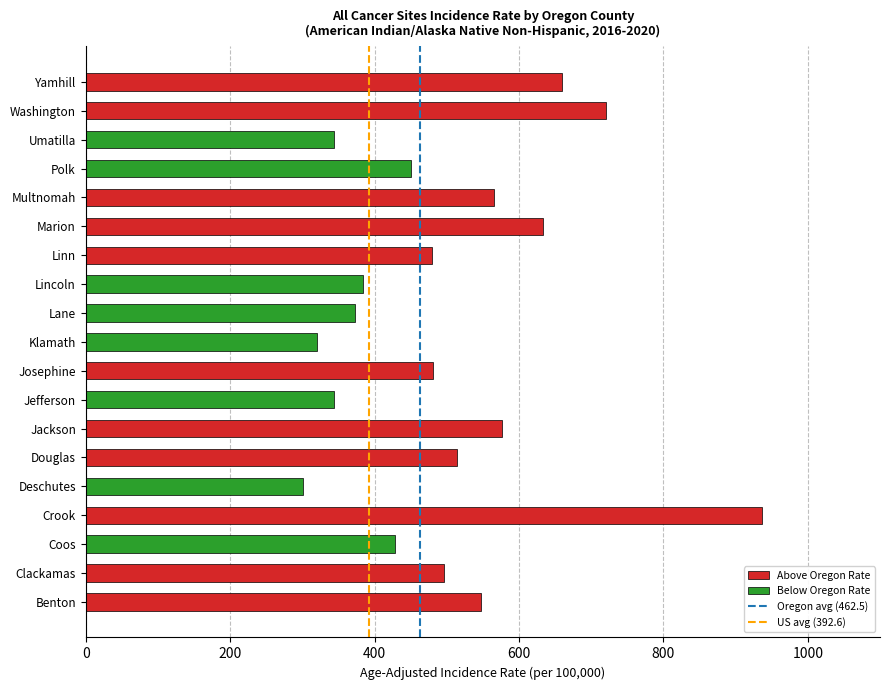

True or false: the data shows 276.1 at Coos.

False